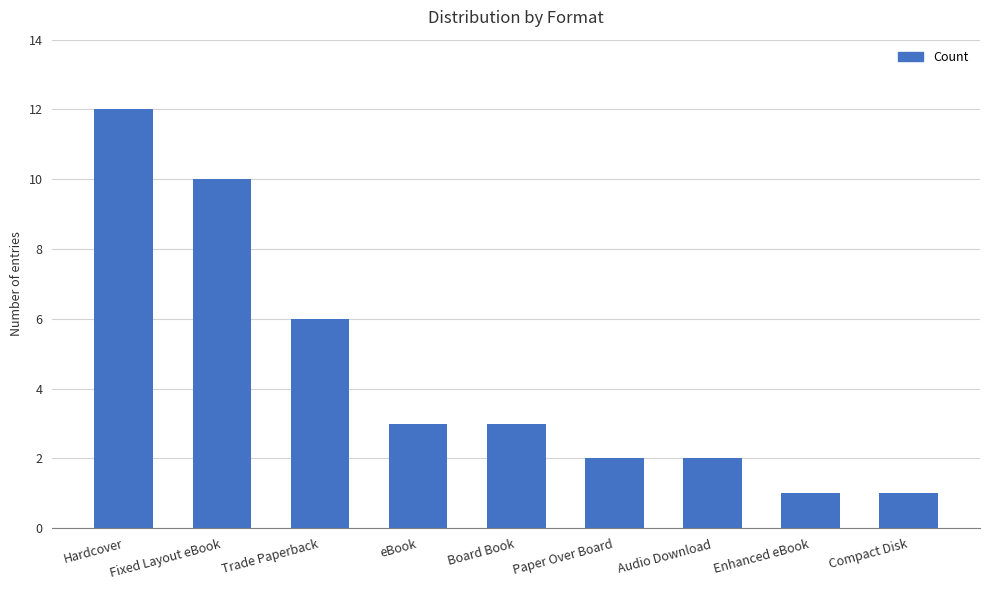

Which label corresponds to the largest value in the chart?

Hardcover